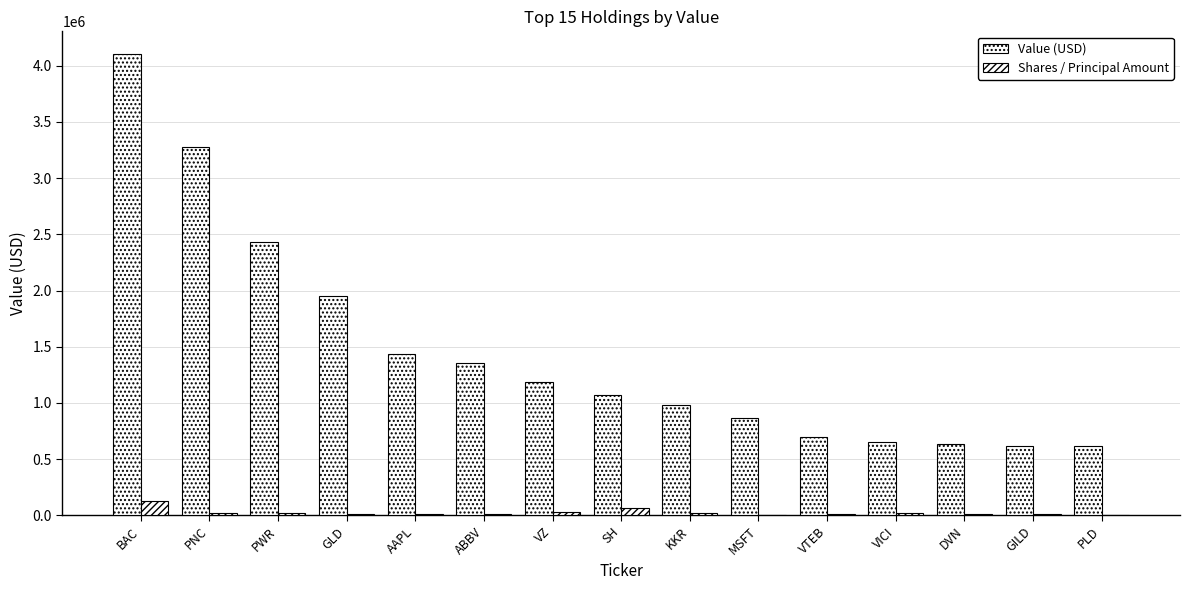

The value of Value (USD) at AAPL is 2410673. True or false?

False